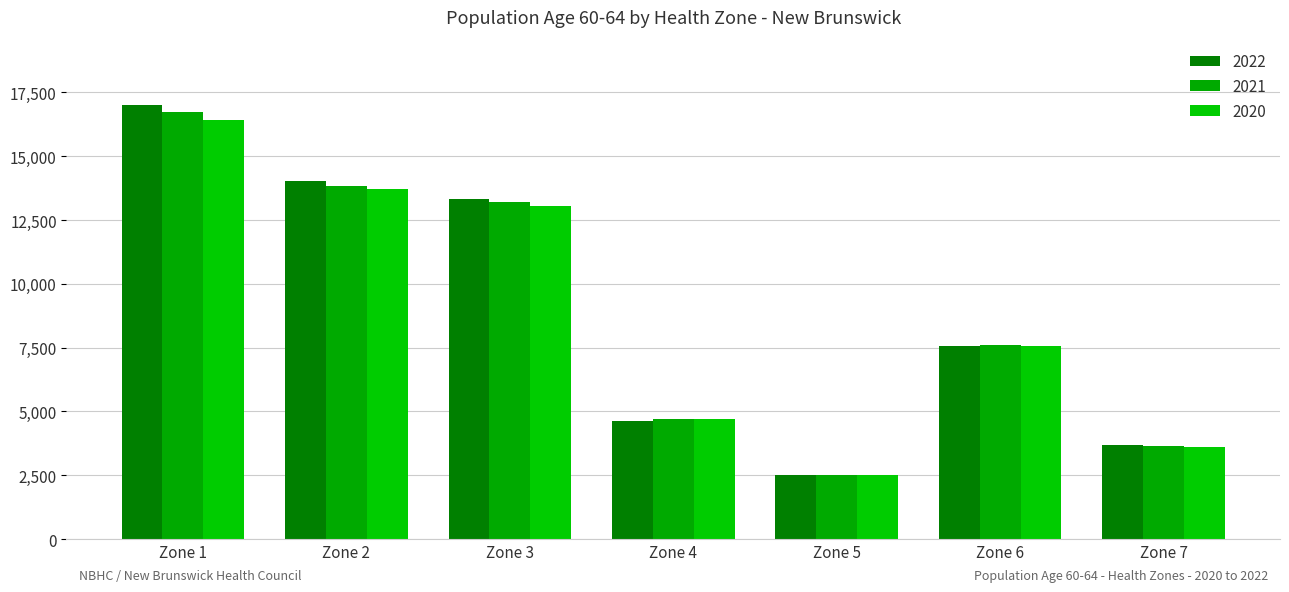

Reading right to left, extract all data points from this chart.

2022: Zone 7=3678	Zone 6=7584	Zone 5=2519	Zone 4=4623	Zone 3=13322	Zone 2=14025	Zone 1=17016
2021: Zone 7=3656	Zone 6=7593	Zone 5=2527	Zone 4=4715	Zone 3=13205	Zone 2=13833	Zone 1=16718
2020: Zone 7=3625	Zone 6=7575	Zone 5=2506	Zone 4=4710	Zone 3=13057	Zone 2=13733	Zone 1=16406